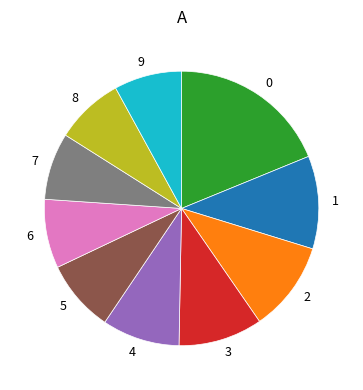

Is there any slice that represents more than half of the pie?

No